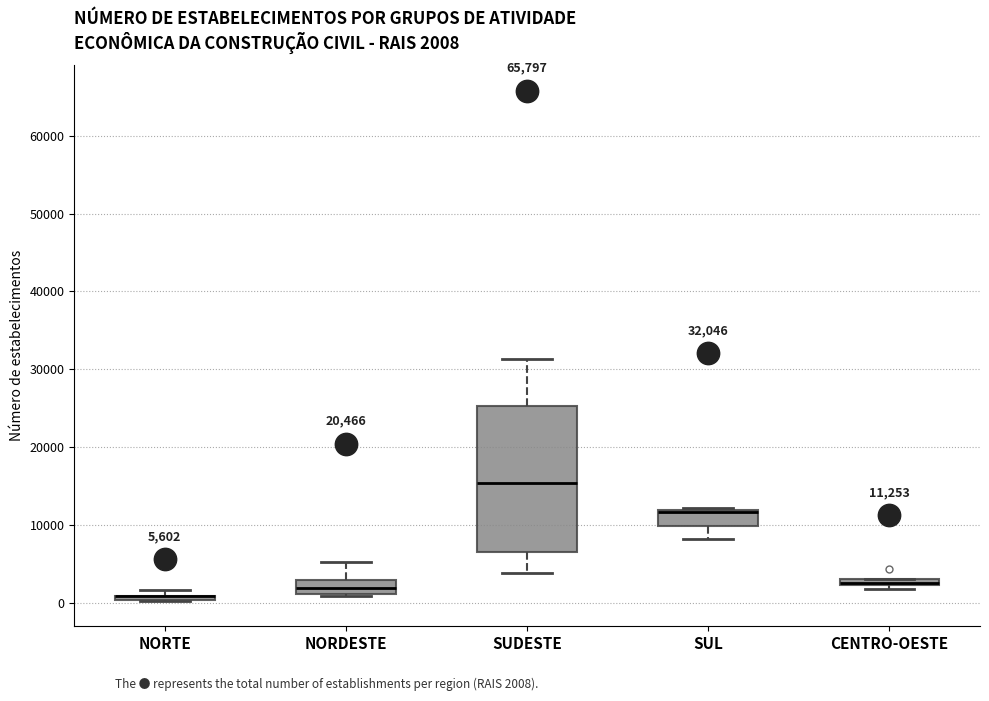

Comparing the boxes themselves (not the whiskers), which one is the tallest?

SUDESTE